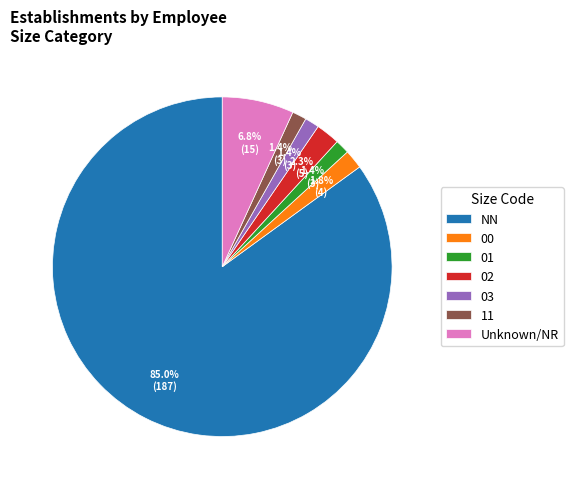

Is the sum of 11 and 00 greater than half?

No